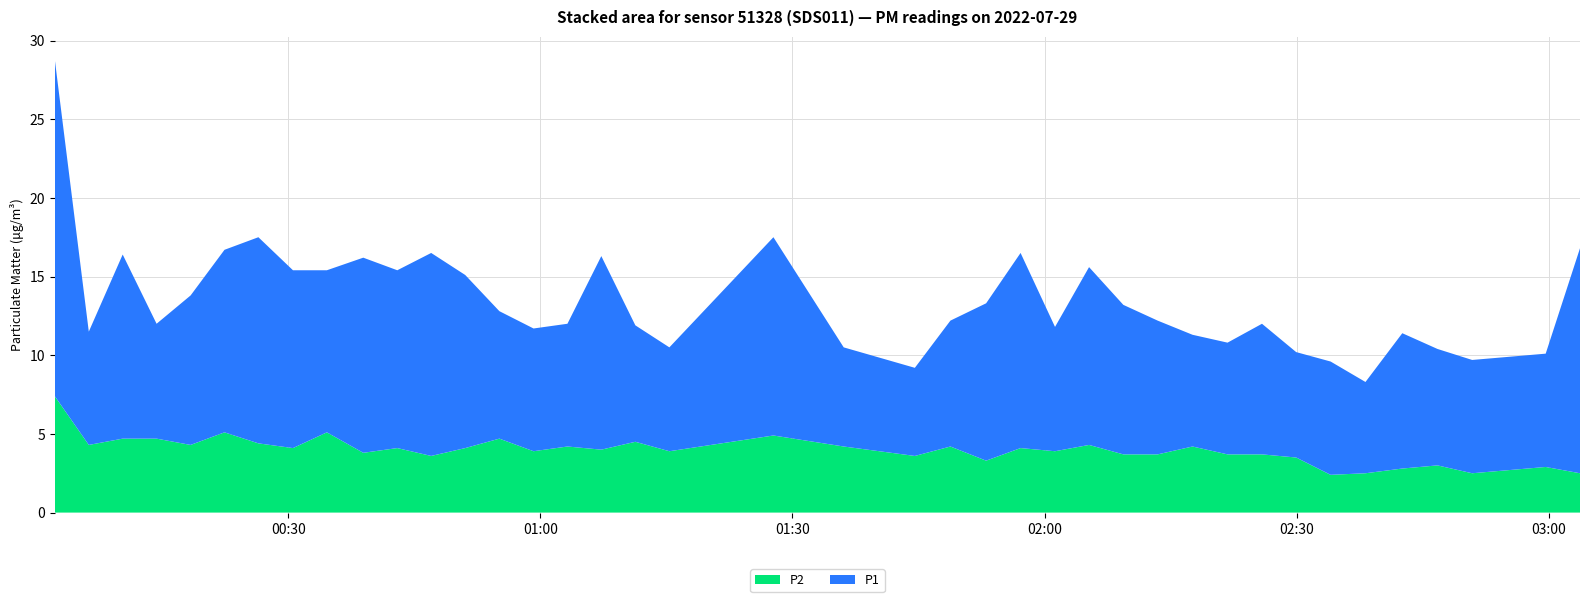

Reading right to left, extract all data points from this chart.

P1: 14.3	7.2	7.2	7.4	8.6	5.8	7.2	6.7	8.3	7.1	7.1	8.5	9.5	11.3	7.9	12.4	10.0	8.0	5.6	6.3	12.6	6.6	7.4	12.3	7.8	7.8	8.1	11.0	12.9	11.3	12.4	10.3	11.3	13.1	11.6	9.5	7.3	11.7	7.2	21.4
P2: 2.5	2.9	2.5	3.0	2.8	2.5	2.4	3.5	3.7	3.7	4.2	3.7	3.7	4.3	3.9	4.1	3.3	4.2	3.6	4.2	4.9	3.9	4.5	4.0	4.2	3.9	4.7	4.1	3.6	4.1	3.8	5.1	4.1	4.4	5.1	4.3	4.7	4.7	4.3	7.4